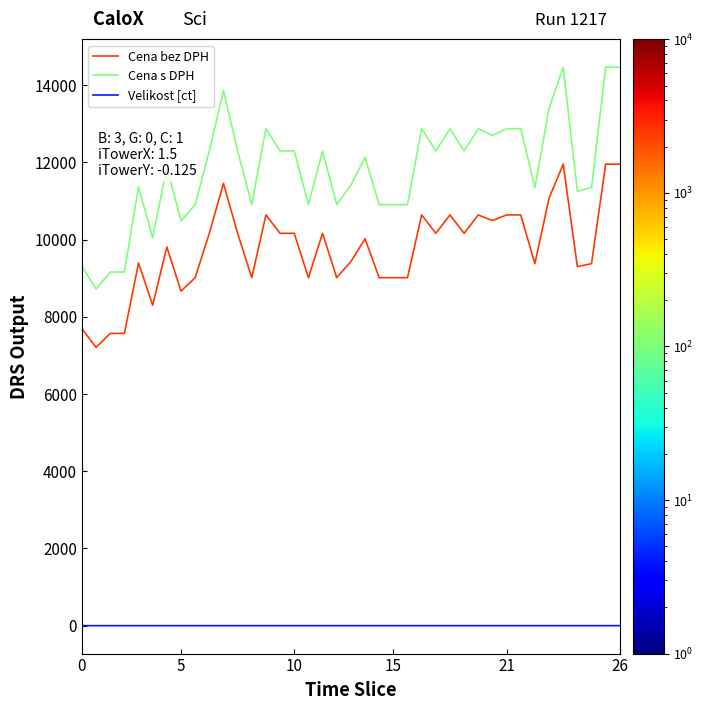

What is the difference between the second highest and minimum values in the Cena s DPH series?

5747.0